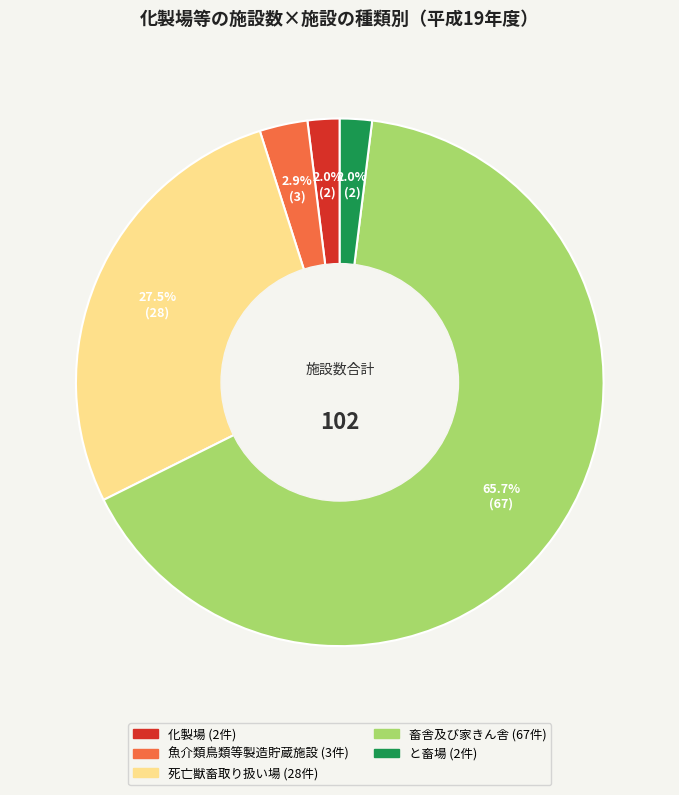

Does 畜舎及び家きん舎 account for over 50% of the chart?

Yes